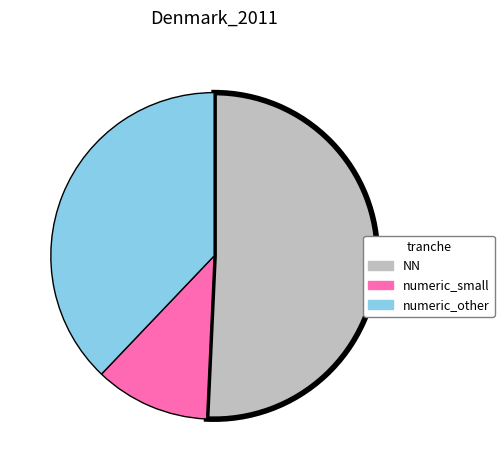

Is there any slice that represents more than half of the pie?

Yes